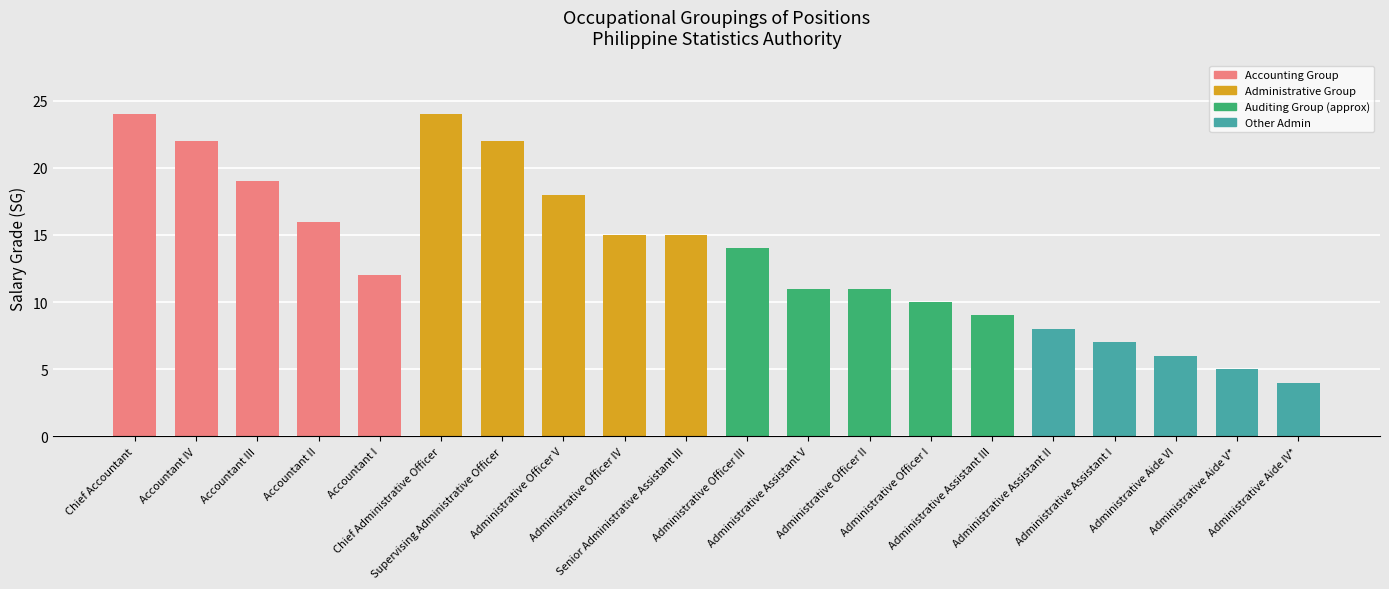

What is the change in value from Accountant I to Administrative Officer III?

+2